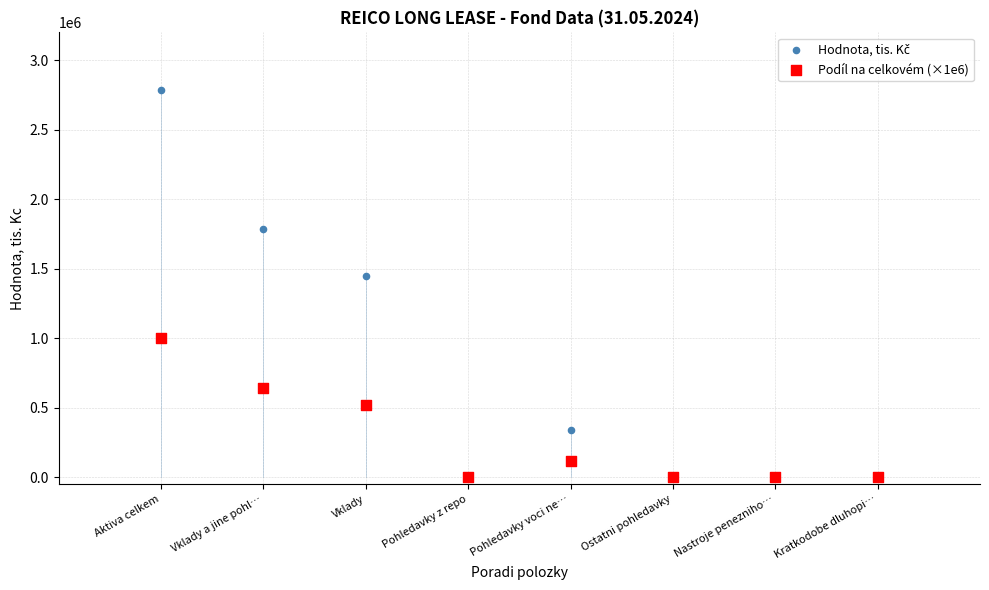

Across all series, what Y value is closest to 1393084?

1449661.0